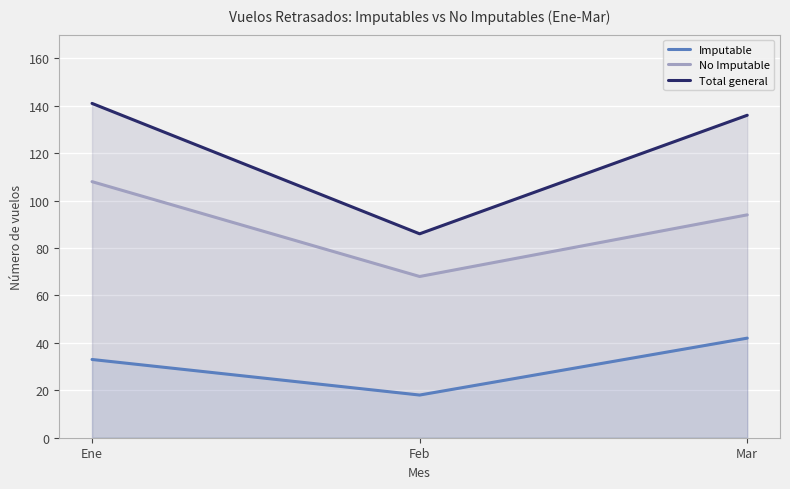

Where does the No Imputable series first go above 94?

Ene